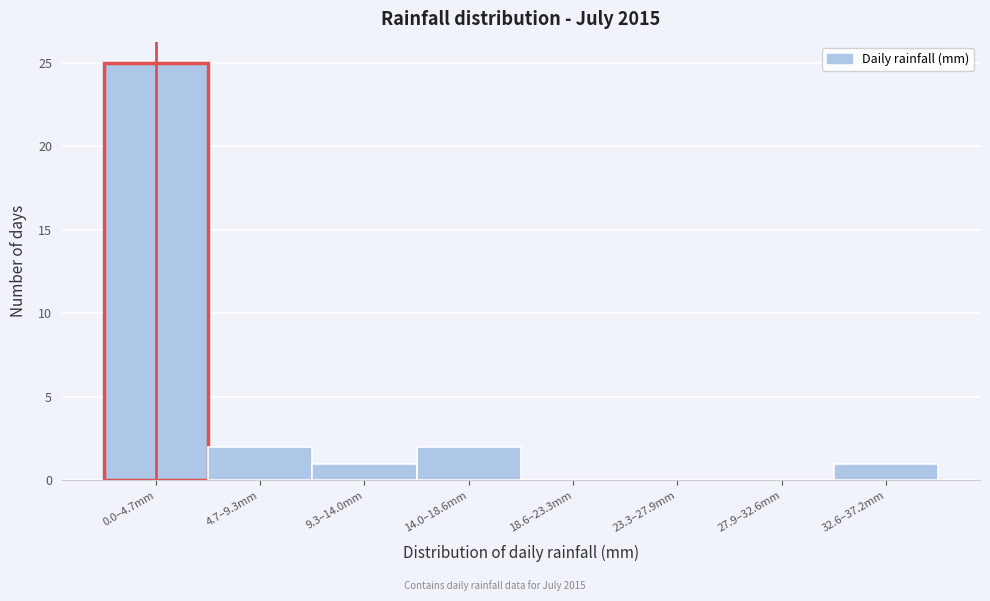

Reading left to right, extract all data points from this chart.

0.0–4.7mm=25	4.7–9.3mm=2	9.3–14.0mm=1	14.0–18.6mm=2	18.6–23.3mm=0	23.3–27.9mm=0	27.9–32.6mm=0	32.6–37.2mm=1